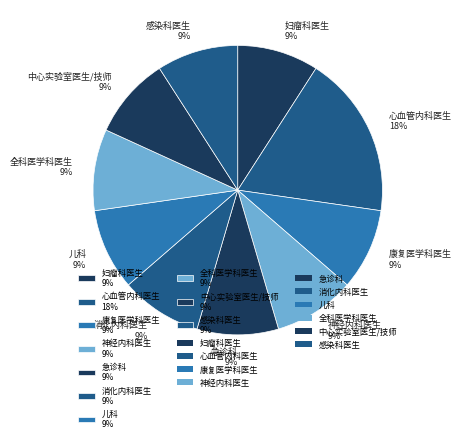

Is 神经内科医生 the majority of the pie?

No